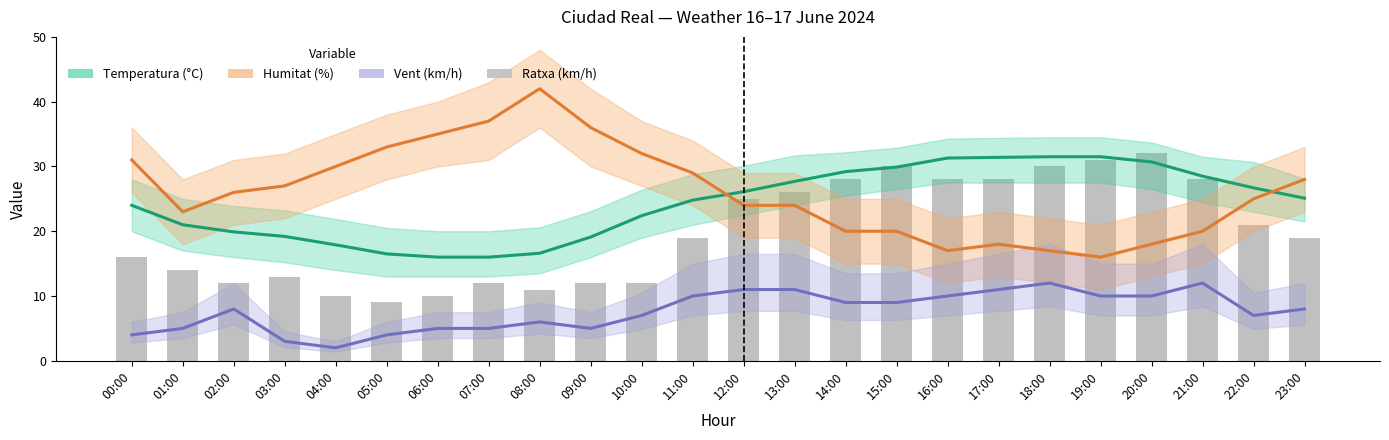

How many values in the Vent (km/h) series are below 8?

11